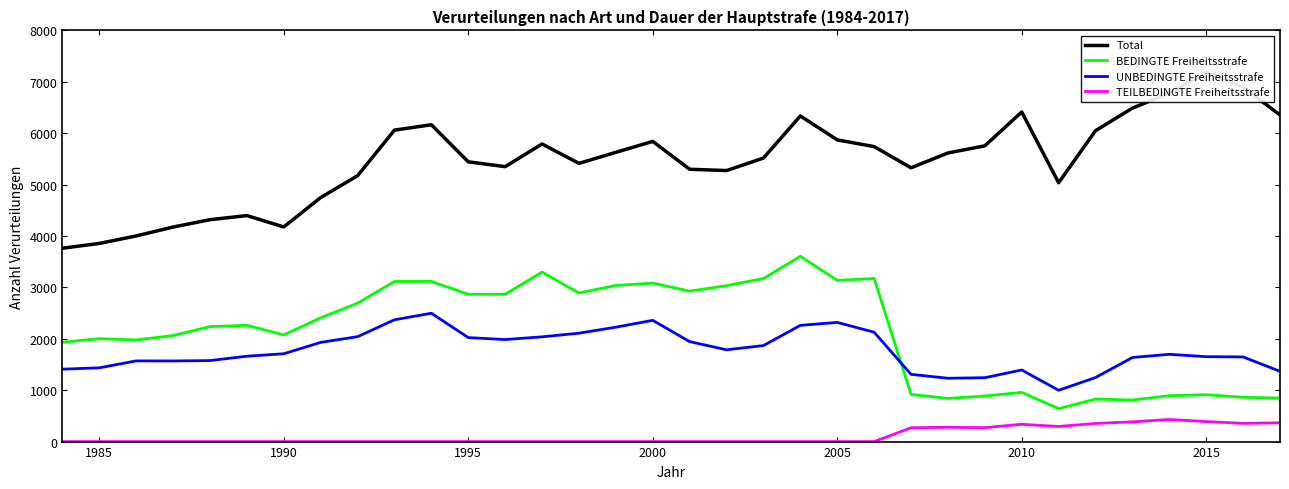

True or false: TEILBEDINGTE Freiheitsstrafe and BEDINGTE Freiheitsstrafe cross at least once.

False